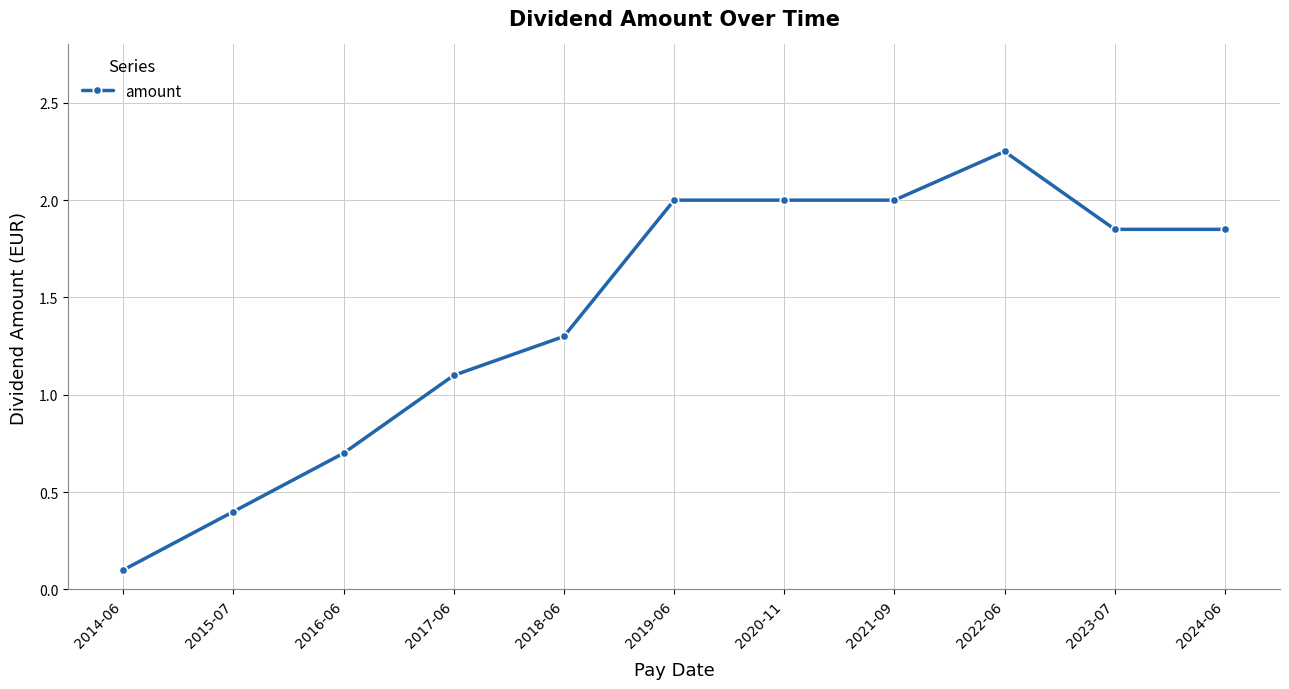

What is the label of the 5th point from the left?

2018-06